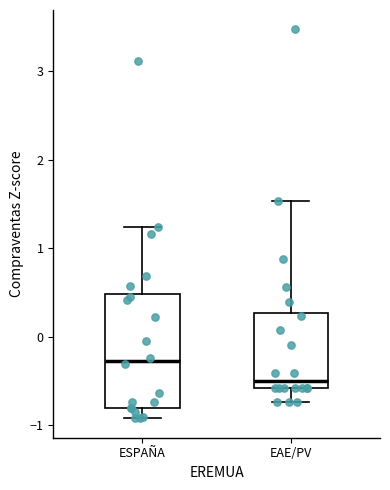

Which box is the tallest, from its lower edge to its upper edge?

ESPAÑA